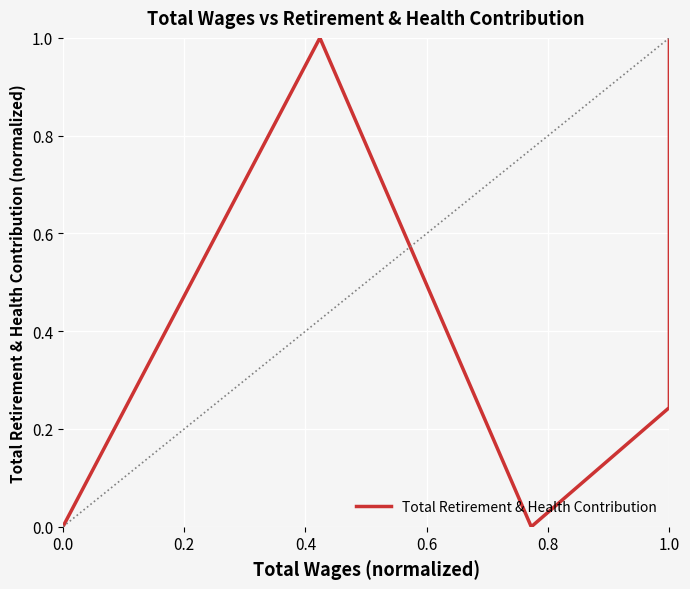

What is the difference between the maximum and minimum values?

1.0